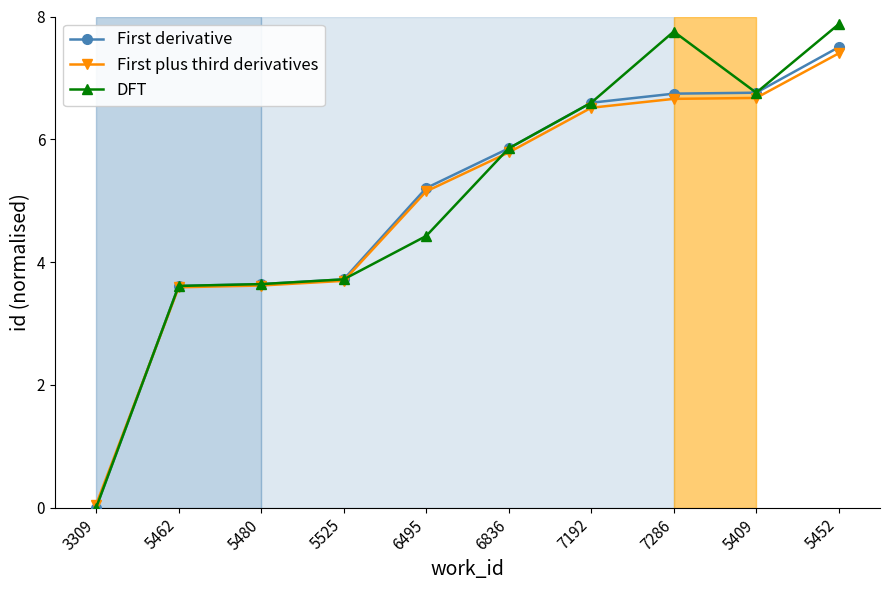

How many data points in First derivative are above 5?

6